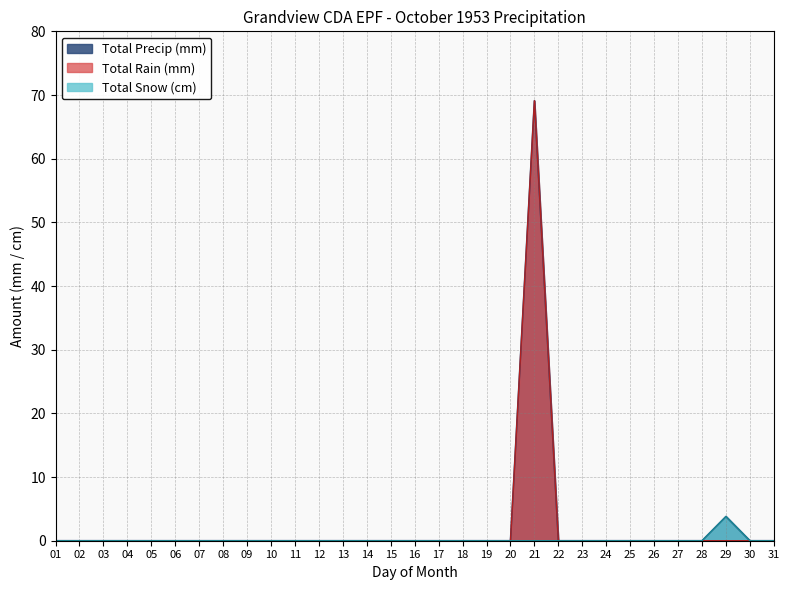

Which series changed the most between 05 and 16?

Total Precip (mm)